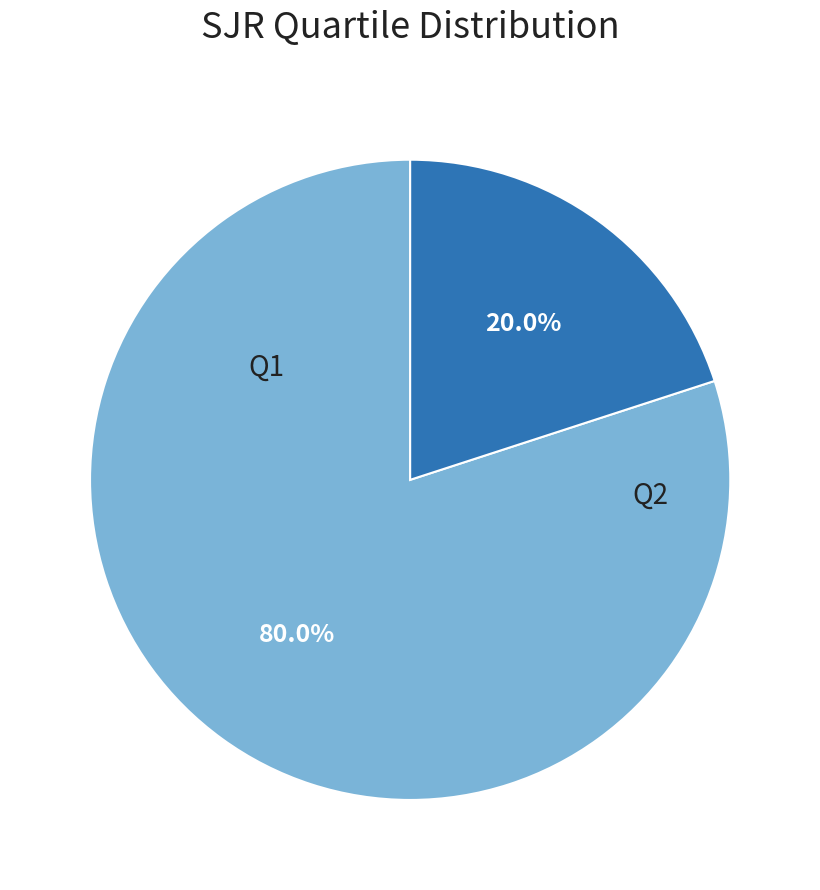

Is there a majority slice in this chart?

Yes